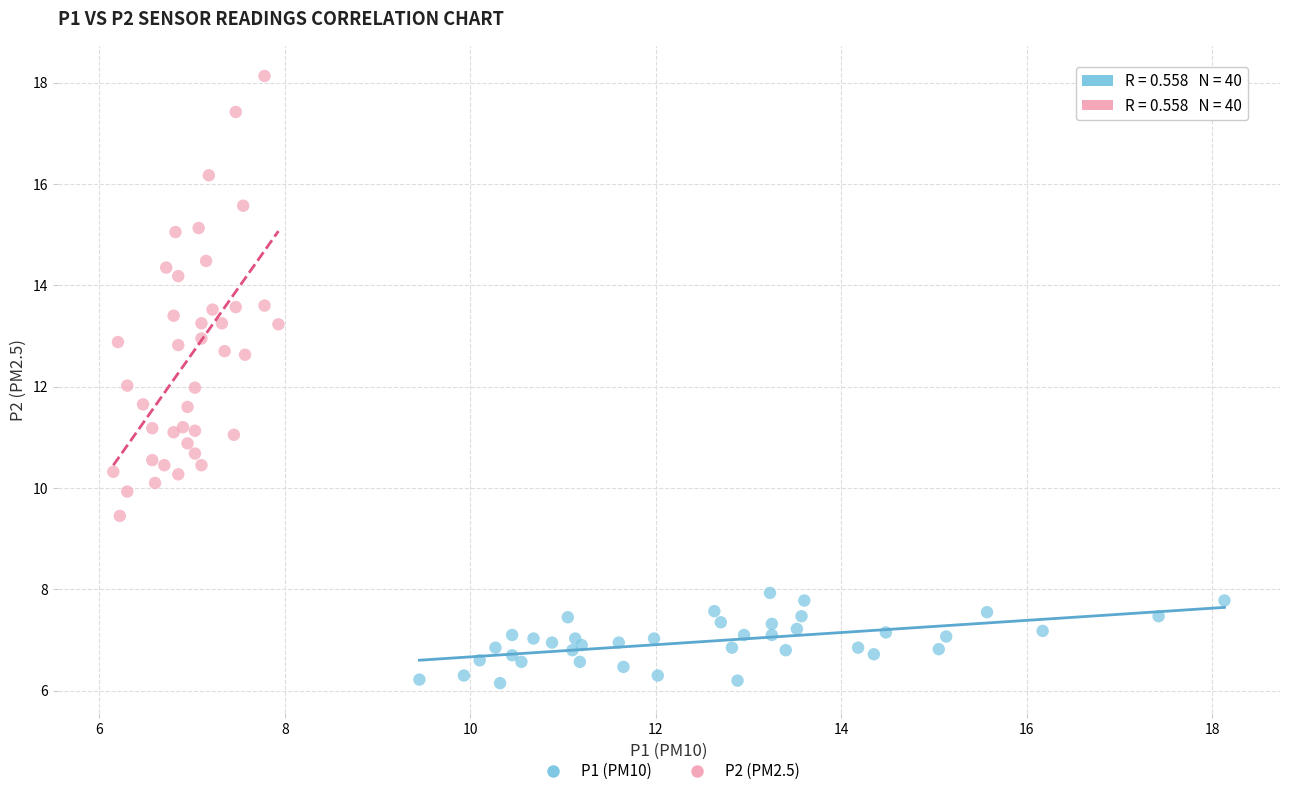

Which series reaches the maximum Y coordinate?

P2 (PM2.5)